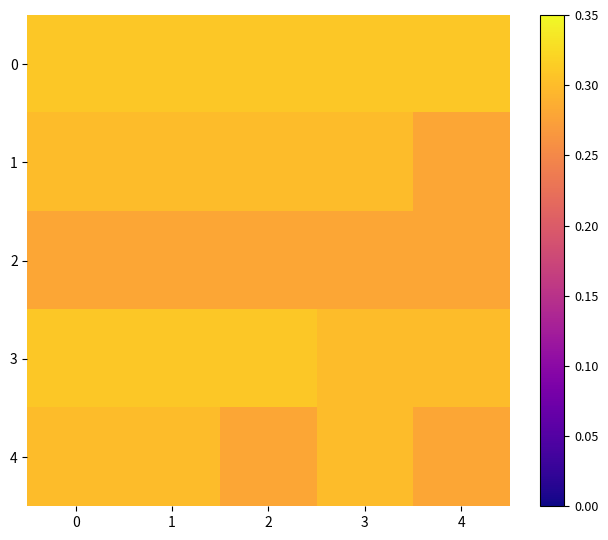

What is the total value across all series at 3?

1.5